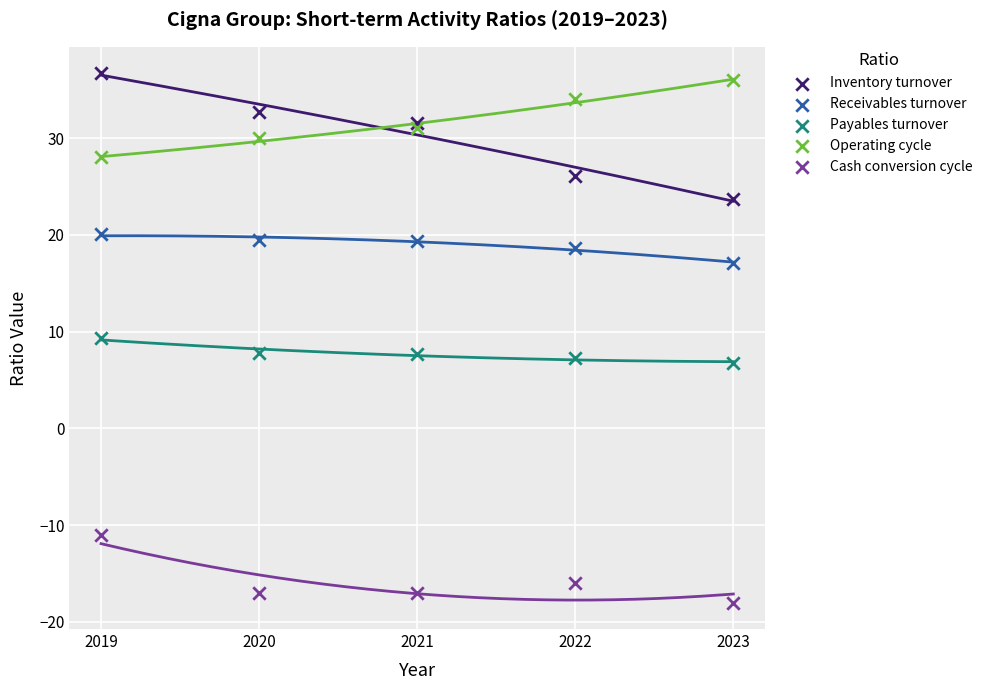

Which series has the largest Y range (max minus min)?

Inventory turnover